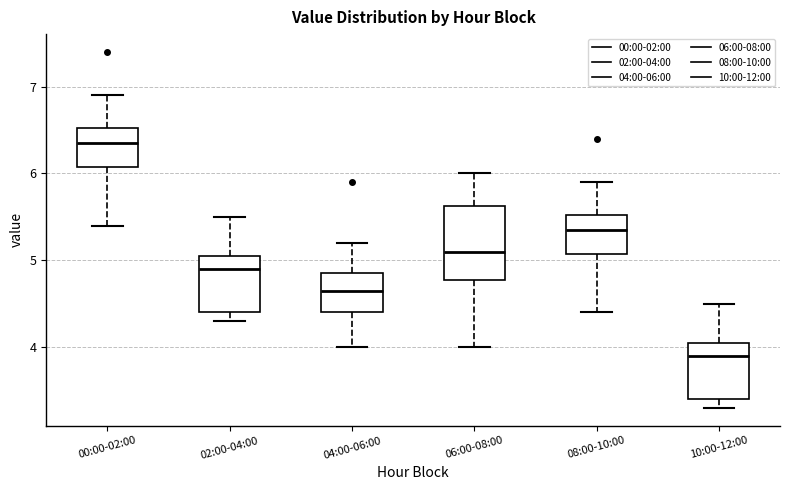

Which box is the tallest, from its lower edge to its upper edge?

06:00-08:00